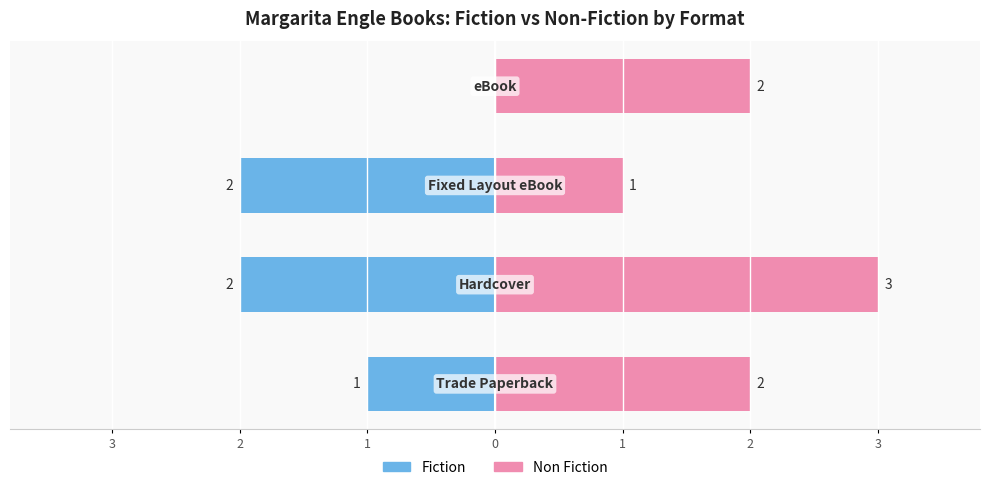

Rank the series at 2 from lowest to highest value.

Fiction, Non Fiction